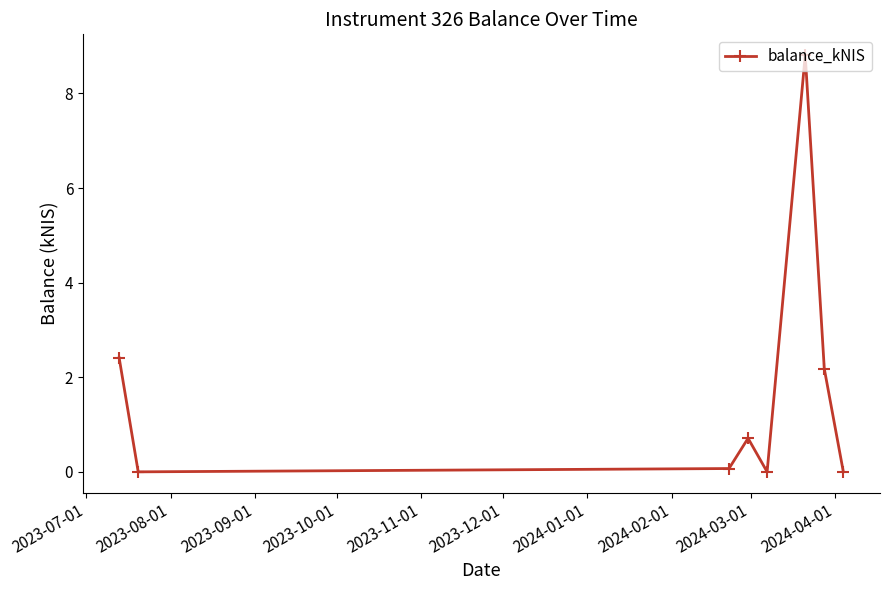

How many points are higher than both their immediate neighbors (excluding endpoints)?

2